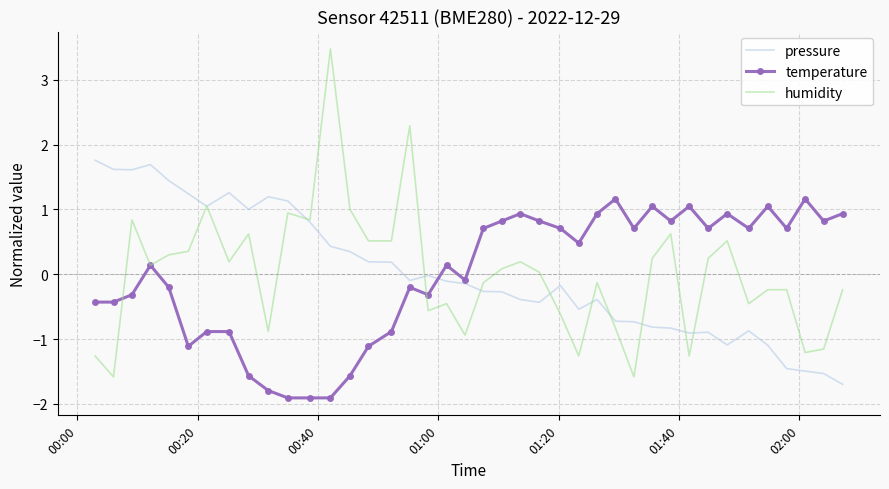

What is the highest value of the temperature series?

1.2